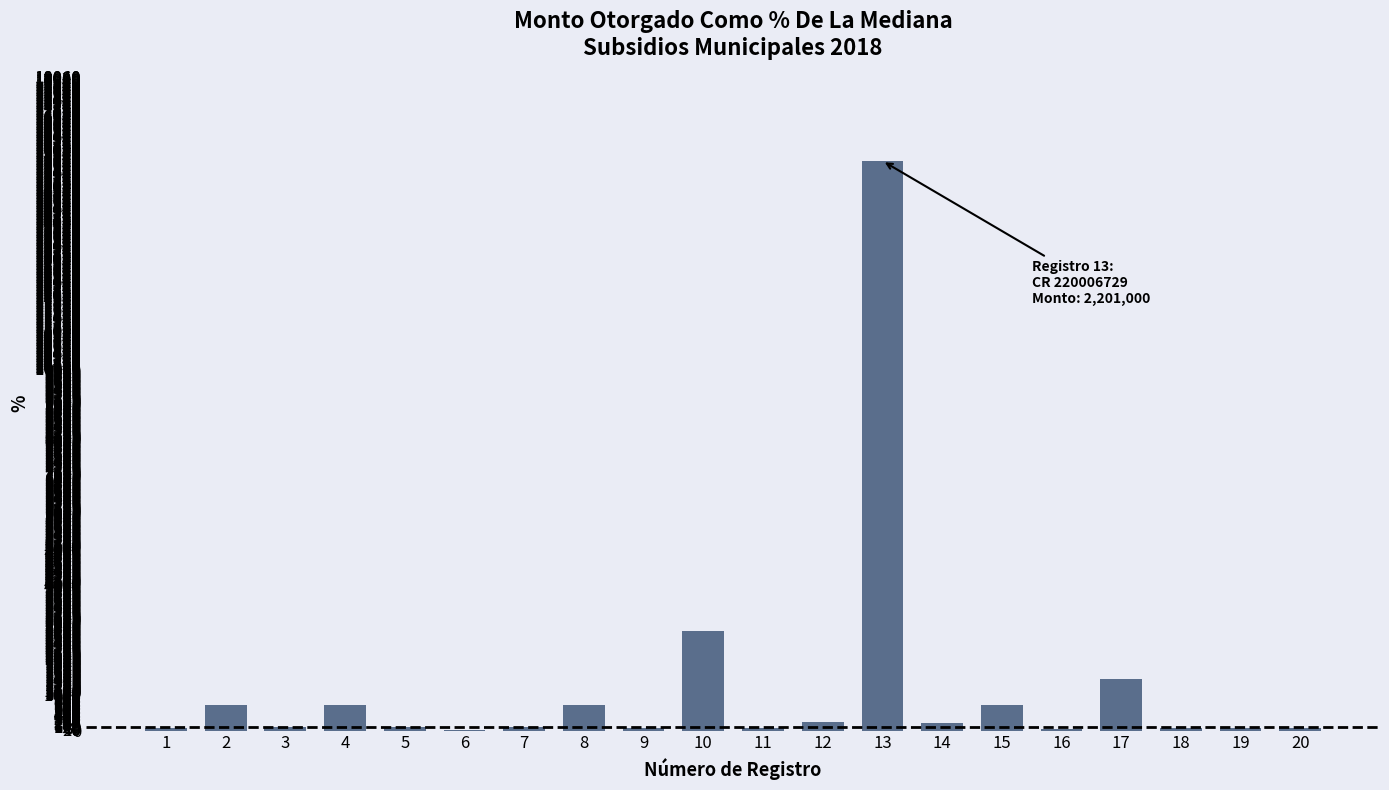

What is the sum of all values?

23978.6